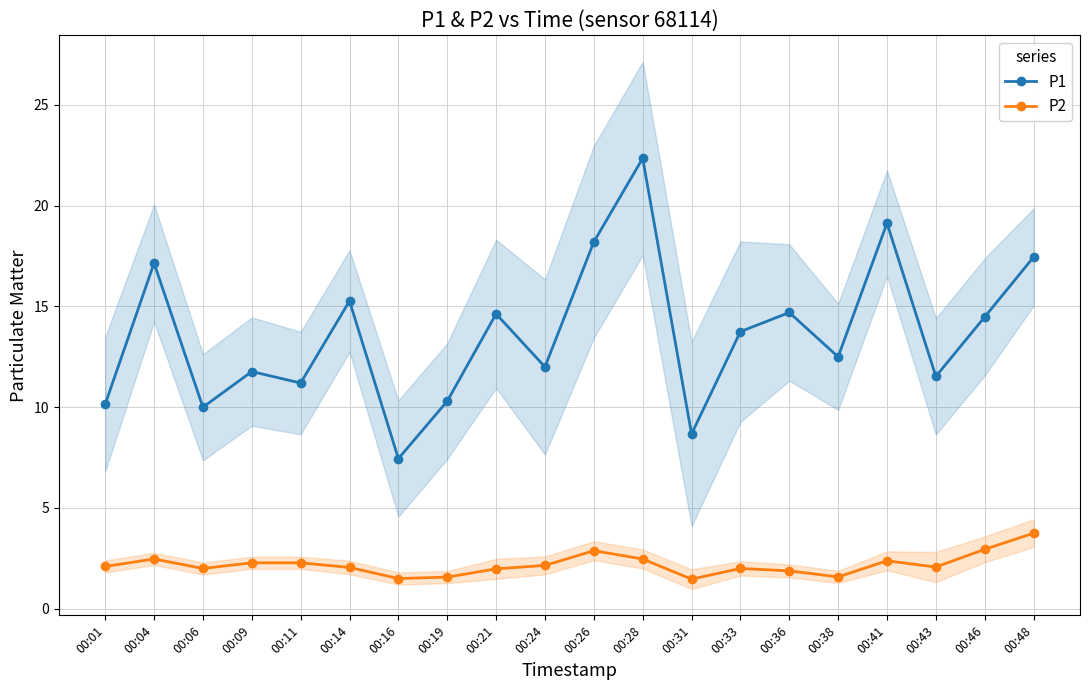

Does the chart have visible grid lines?

Yes